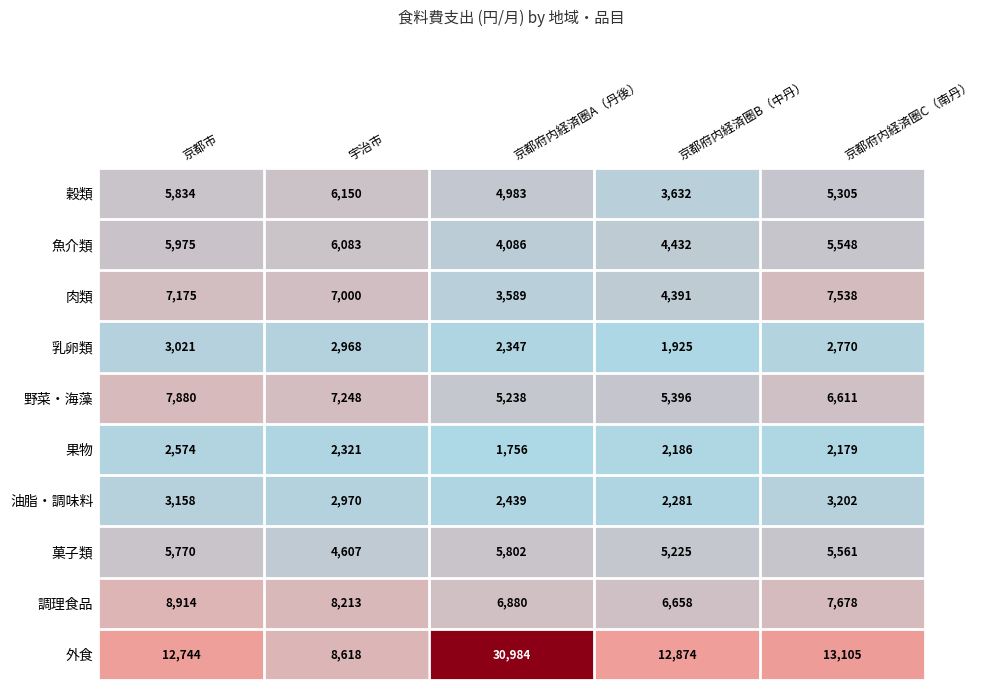

What is the difference between the second highest and minimum values in the 菓子類 series?

1163